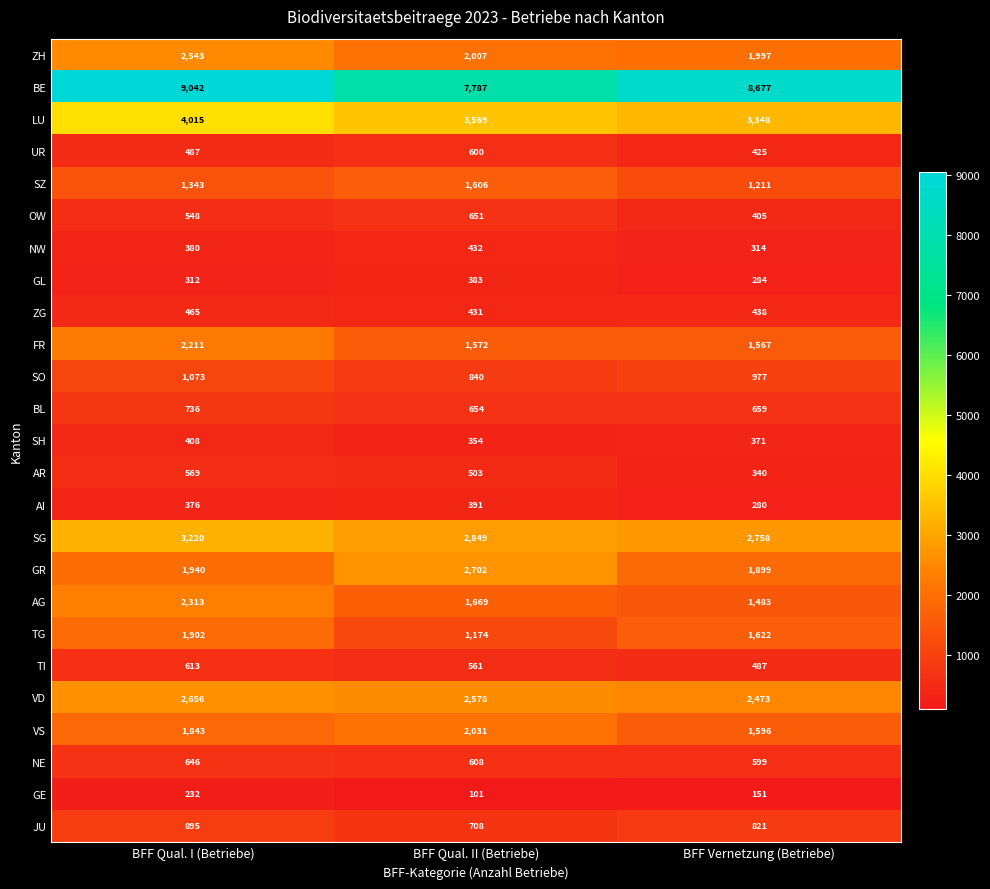

List the labels in order of VS value, largest first.

BFF Qual. II (Betriebe), BFF Qual. I (Betriebe), BFF Vernetzung (Betriebe)